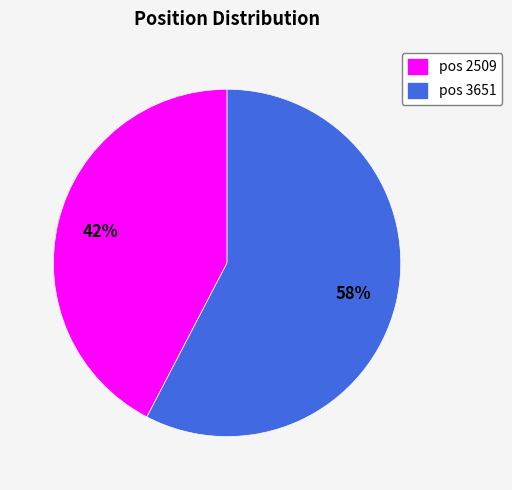

What percentage is the pos 3651 slice, to the nearest percent?

58%